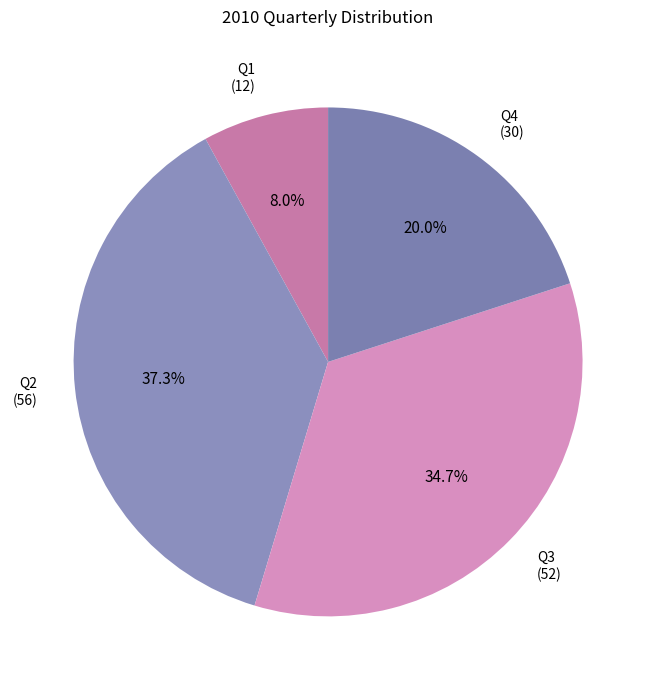

Which has a higher value, Q2 or Q1?

Q2